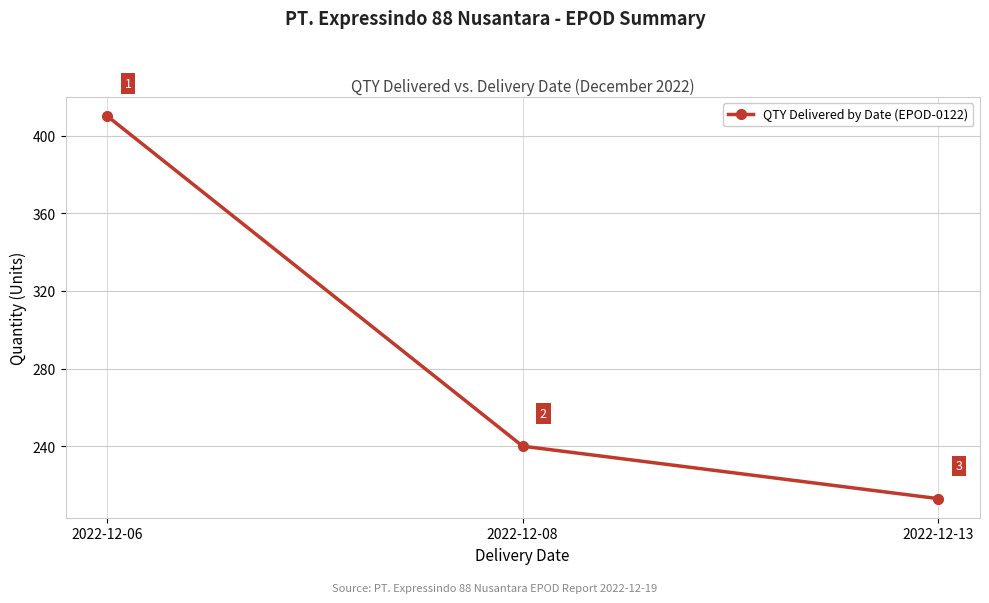

Approximately how many times larger is the value at 2022-12-08 compared to 2022-12-13?

1.1